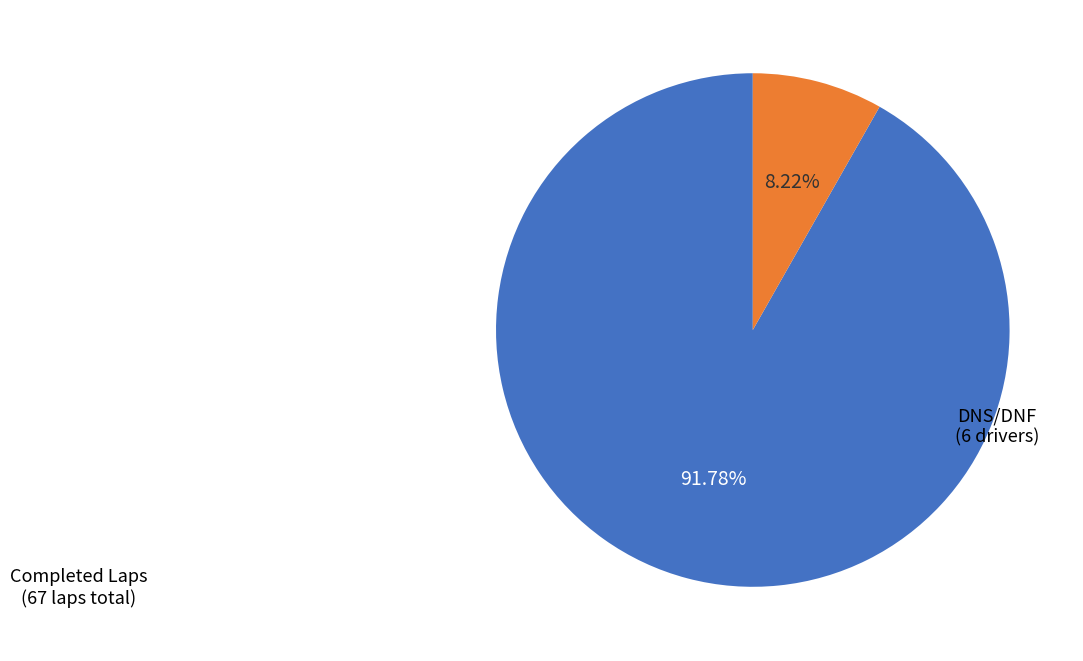

Does any single category account for the majority?

Yes